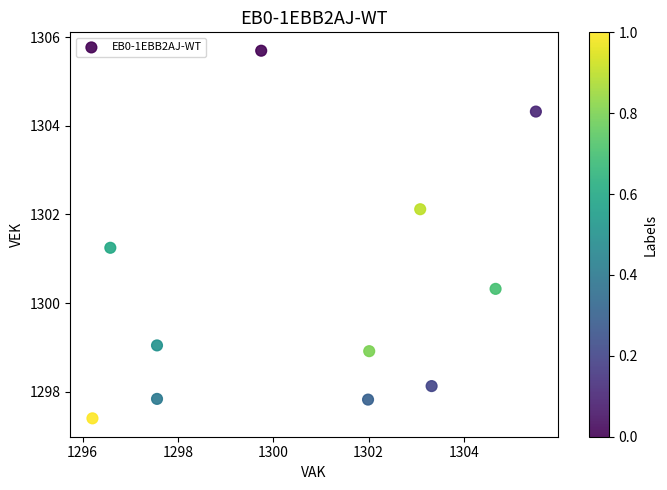

What is the average Y value?

1300.3